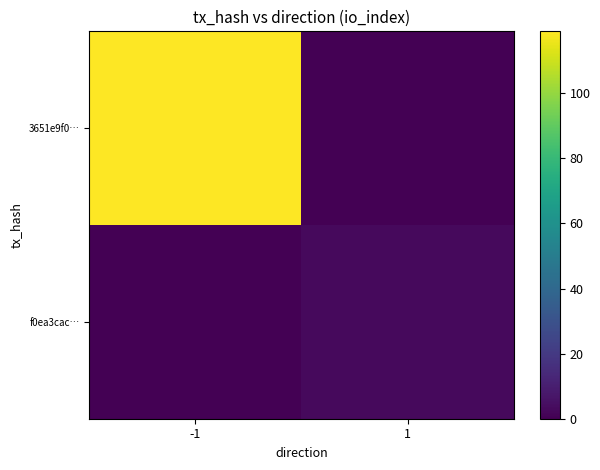

Between -1 and 1, which is larger?

-1